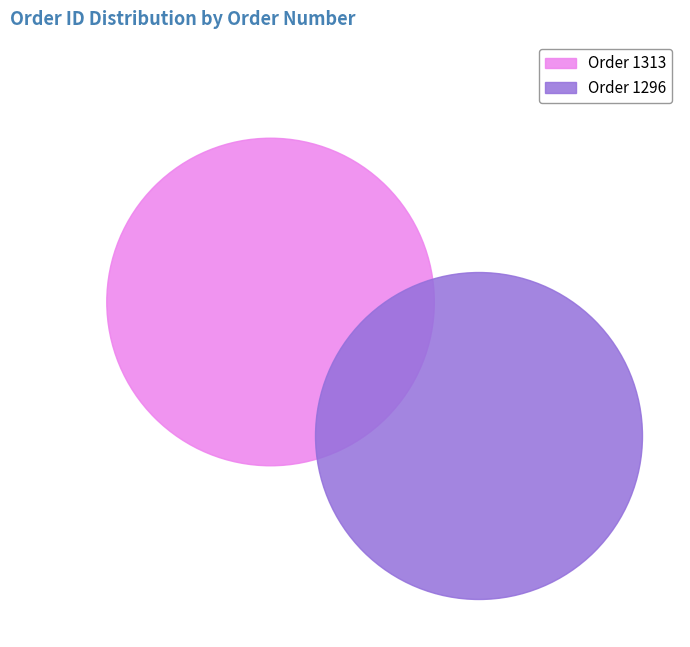

To the nearest percent, what portion does 1313 represent?

50%